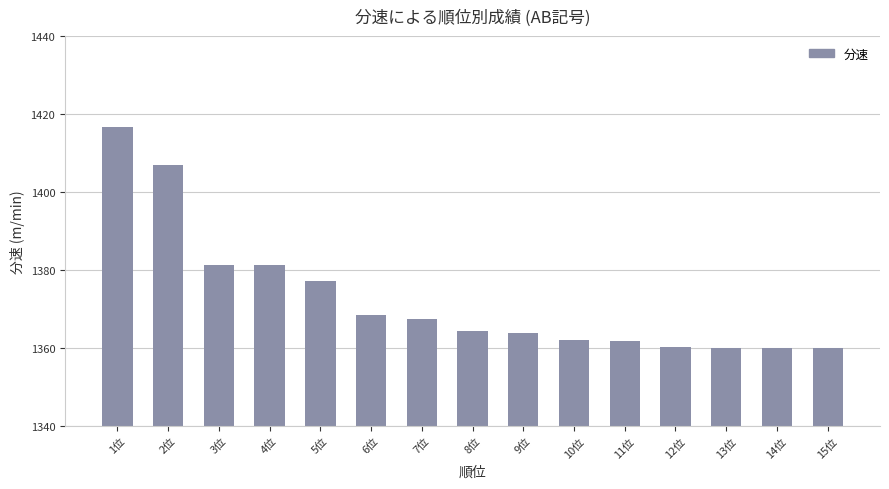

How many bars are there in total?

15